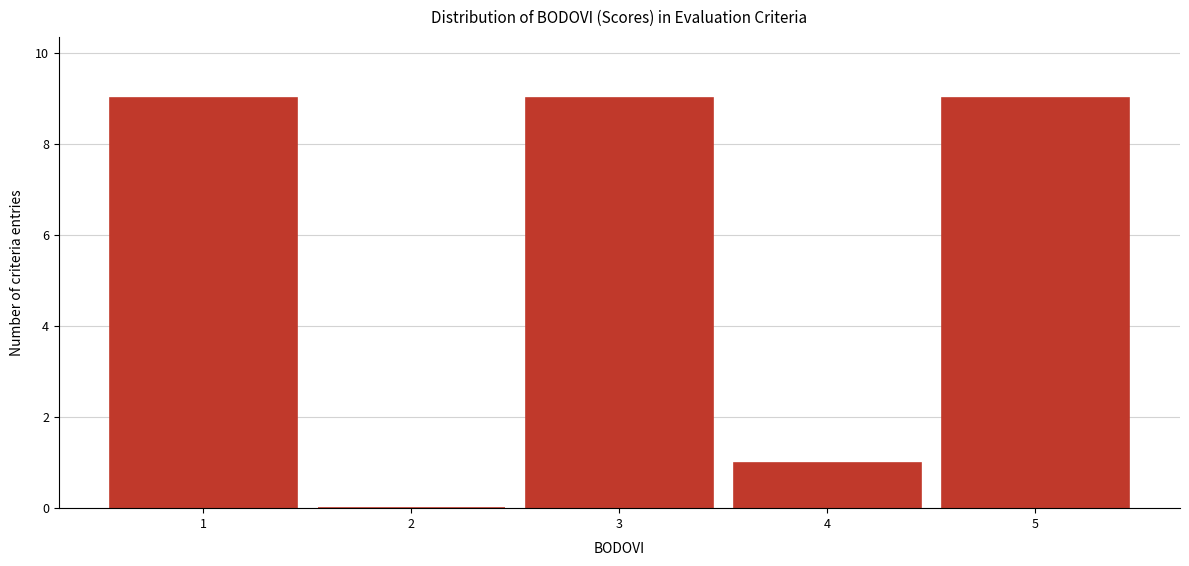

How tall is the bar that spans 4.5 to 5.5 on the x-axis? The values are not printed on the chart, so give them approximately, as read against the axis.

9